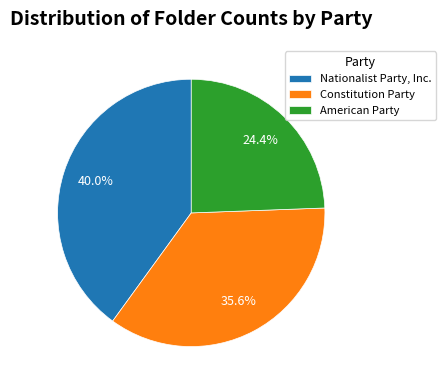

What is the smallest slice in the pie chart?

American Party